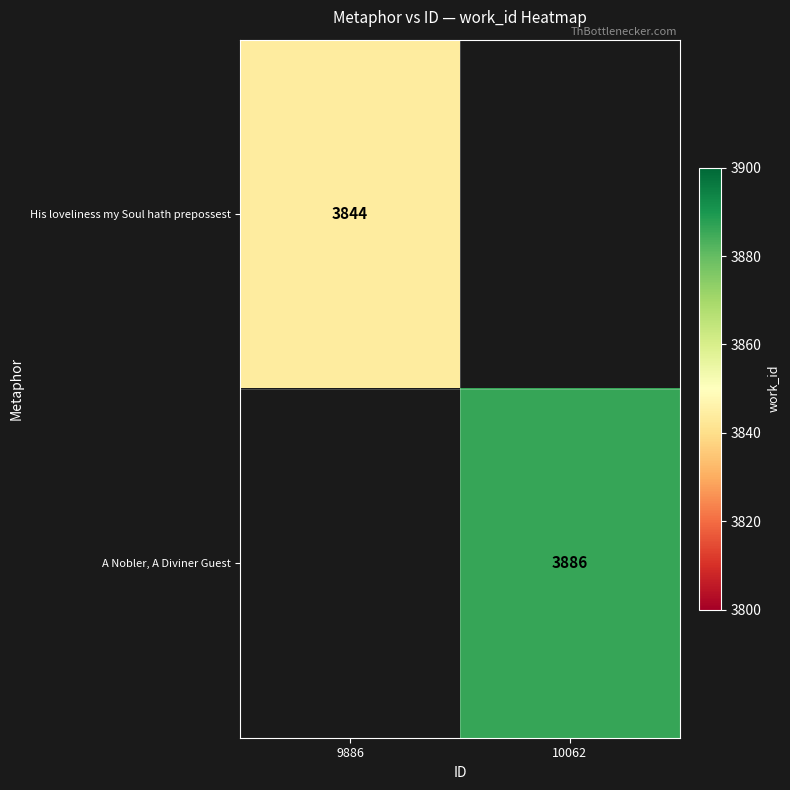

True or false: A Nobler, A Diviner Guest has a value of 1901 at 10062.

False